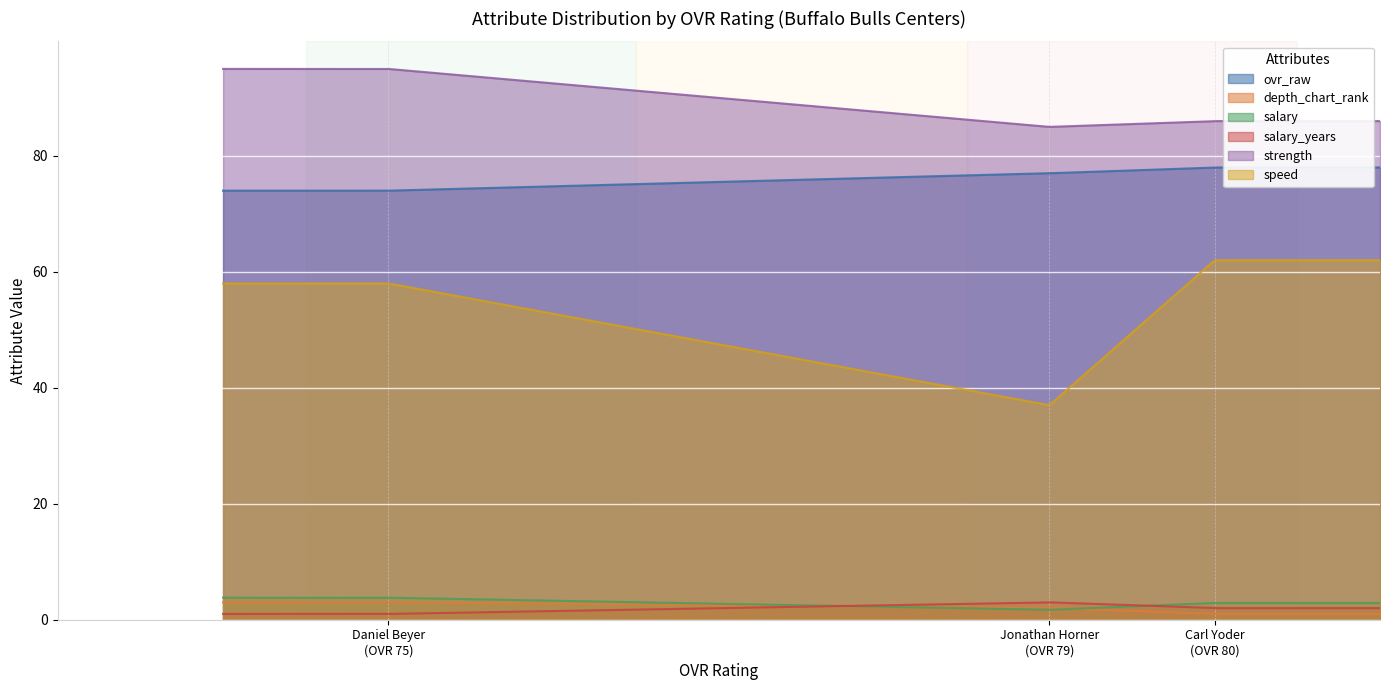

The value of strength at 79 is 85.0. True or false?

True